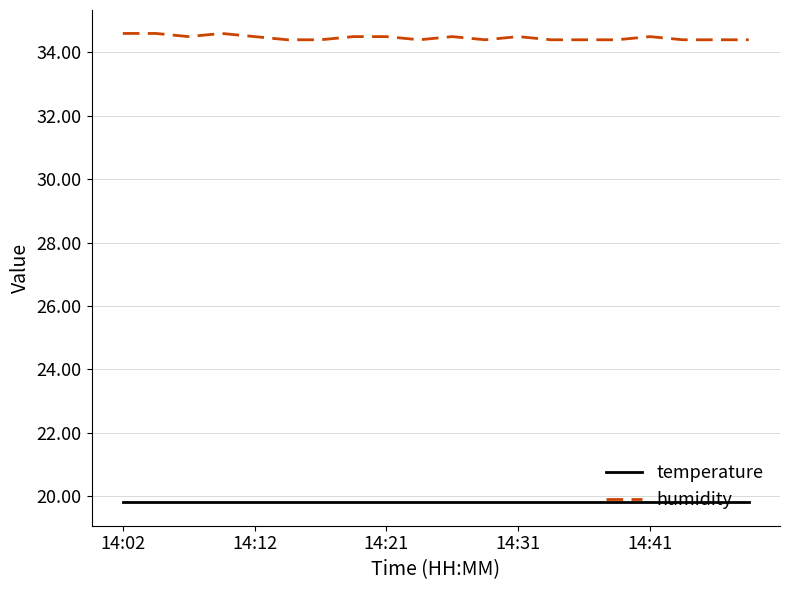

How many lines are shown in the chart?

2